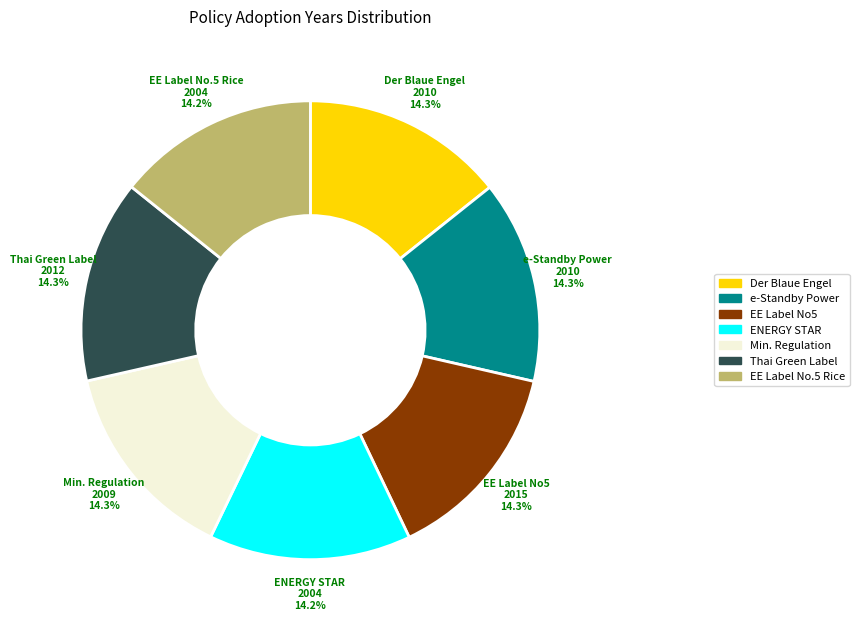

Is there any slice that represents more than half of the pie?

No